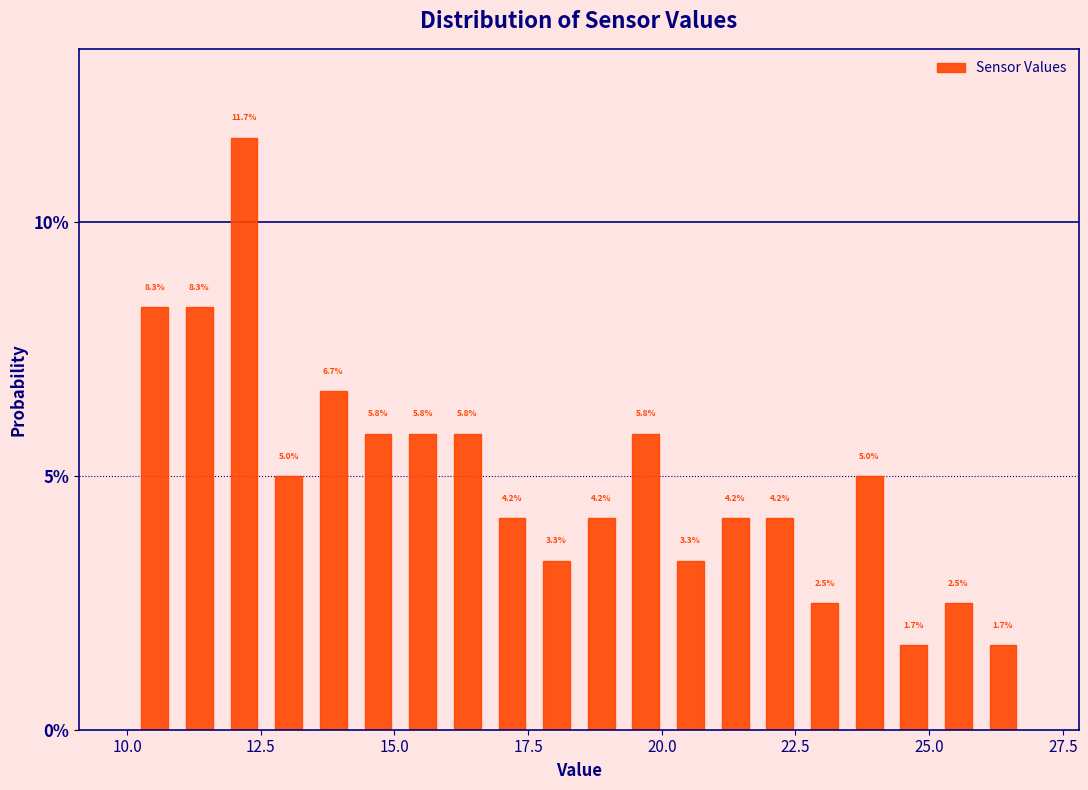

Read against the x-axis, roughly where is the centre of the tallest bar?

12.0